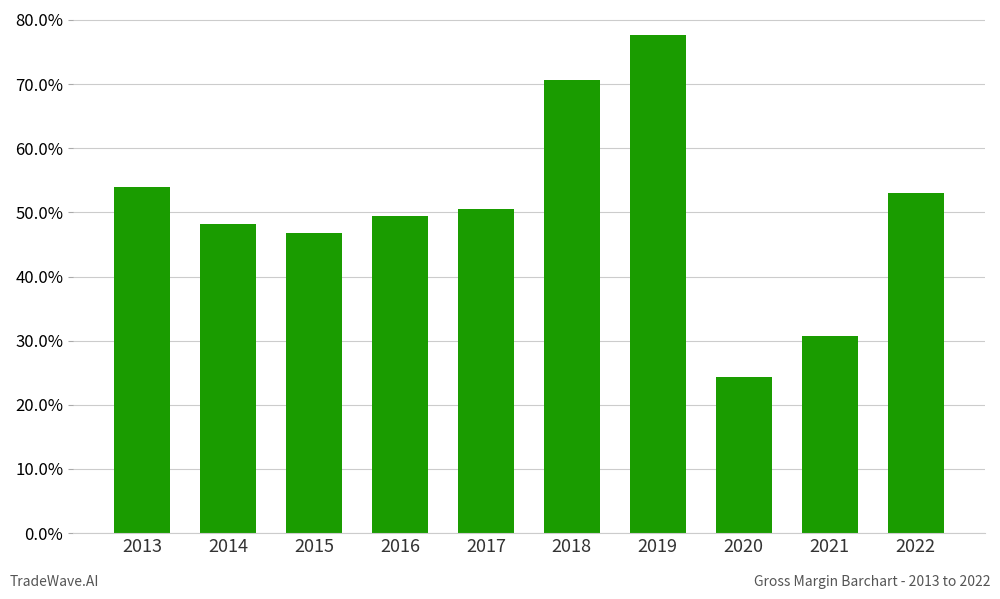

At which label is the value closest to 0?

2020